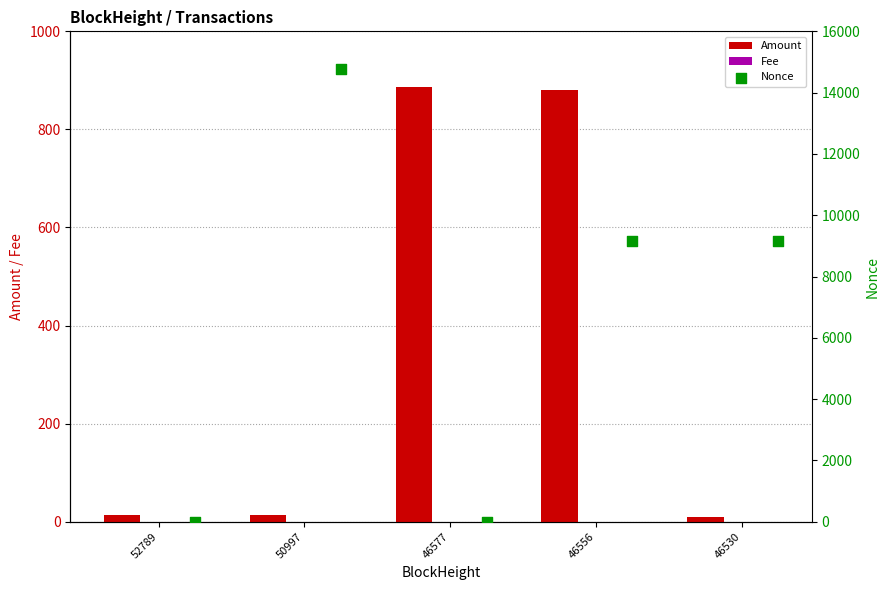

At how many categories does at least one series exceed 8999?

3